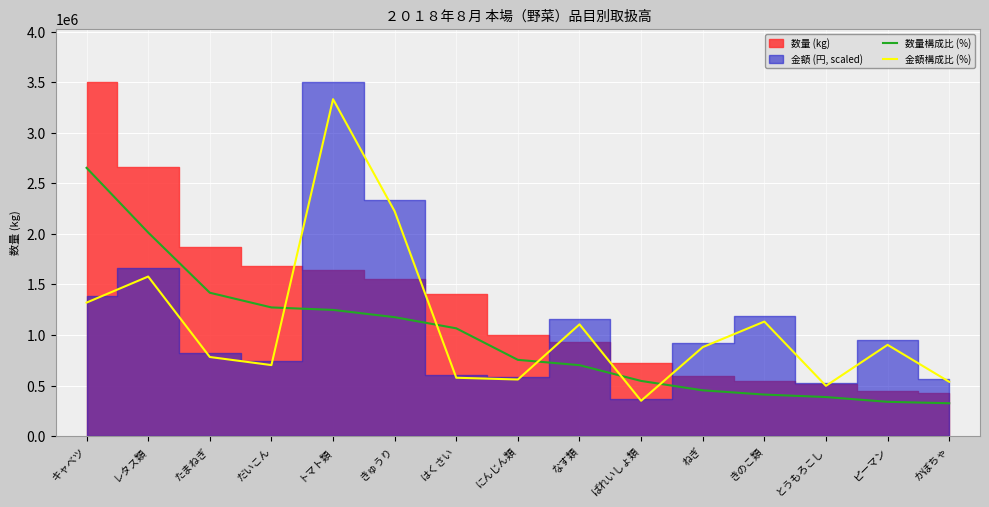

At how many categories does at least one series exceed 989576?

9